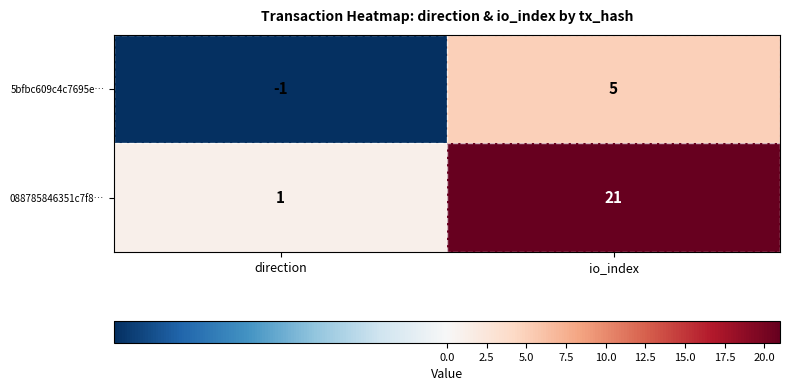

True or false: 5bfbc609c4c7695e… has a value of -1 at direction.

True